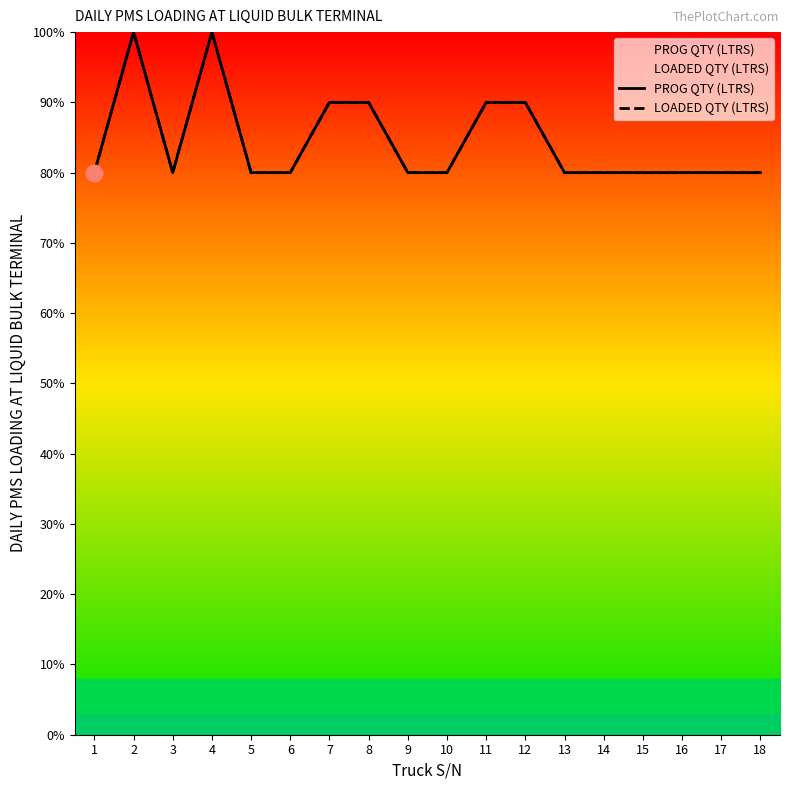

What is the value of the LOADED QTY (LTRS) point at the 7th from the left?

90